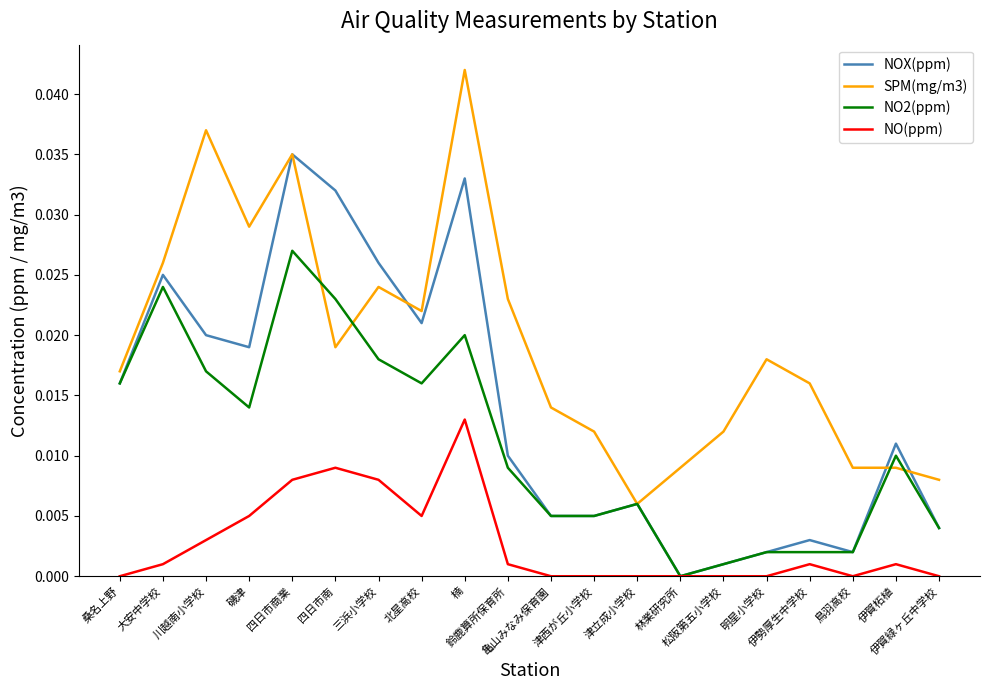

True or false: NOX(ppm) has a value of 0.0 at 北星高校.

True